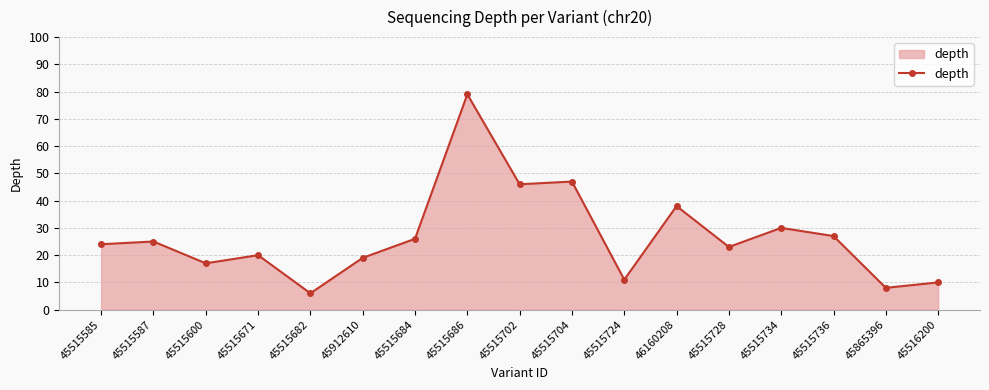

How many categories are shown in the chart?

17